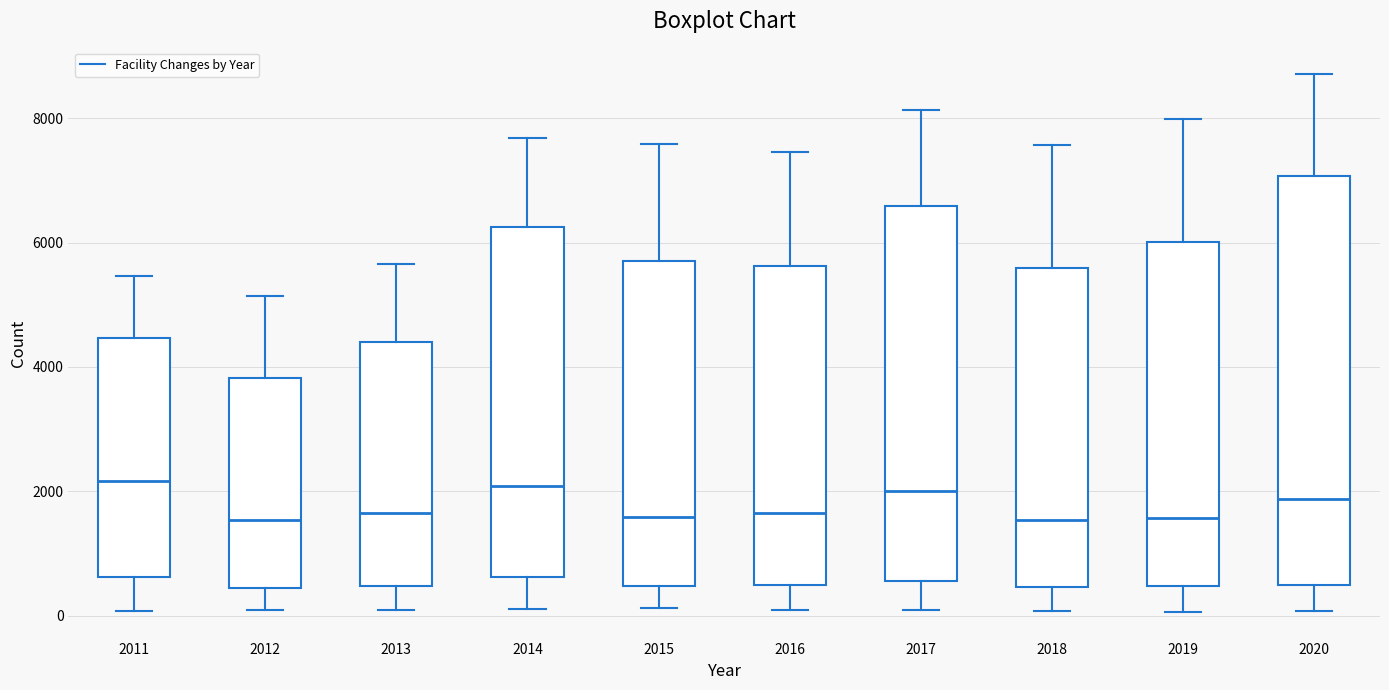

Where does the lower whisker of the box at x = 2012 end on the y-axis? The values are not printed on the chart, so give them approximately, as read against the axis.

0